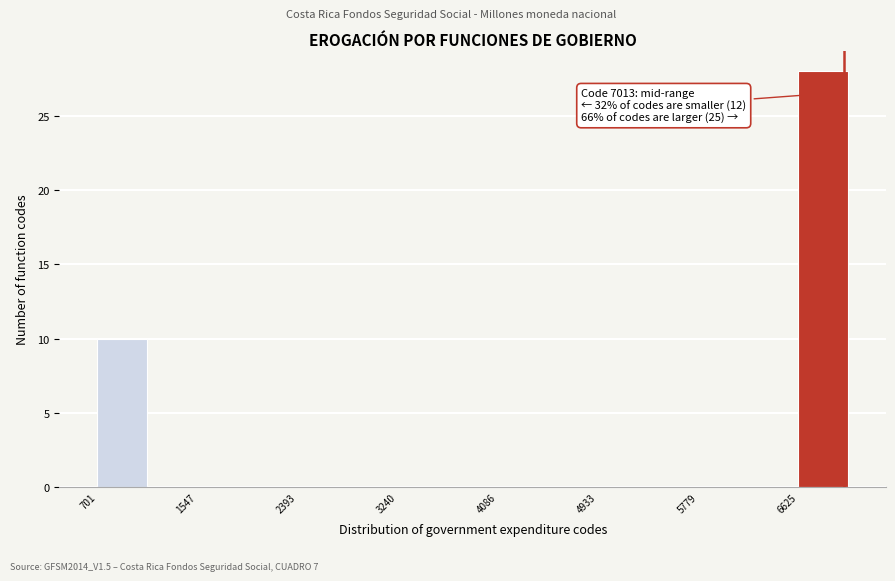

Which range on the x-axis has the tallest bar?

6600 to 7000